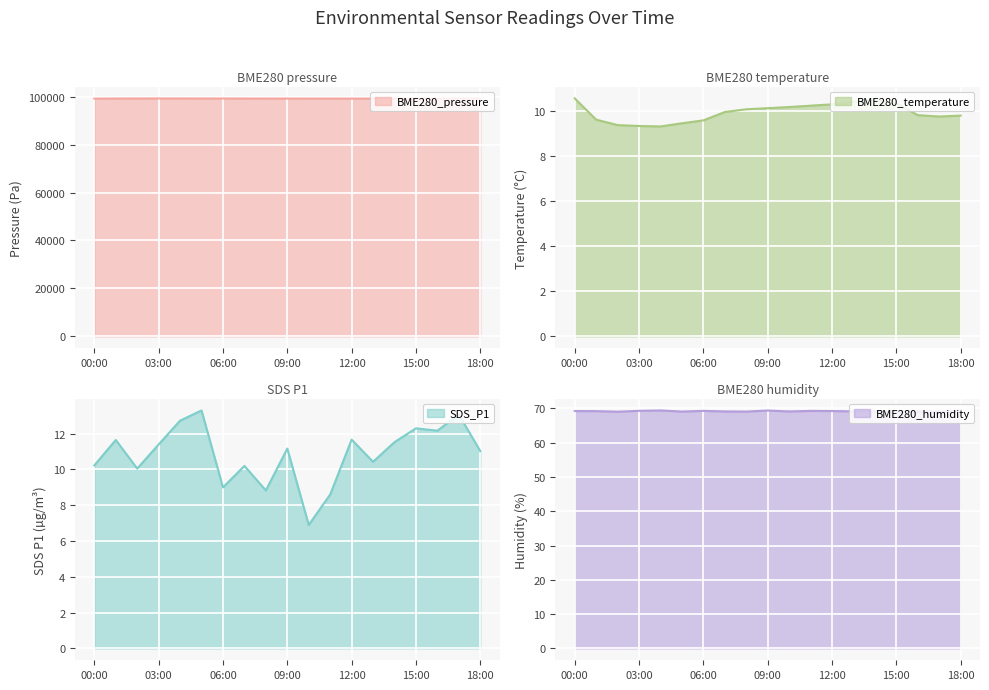

Between 07:00 and 16:00, which series saw the biggest shift?

SDS_P1